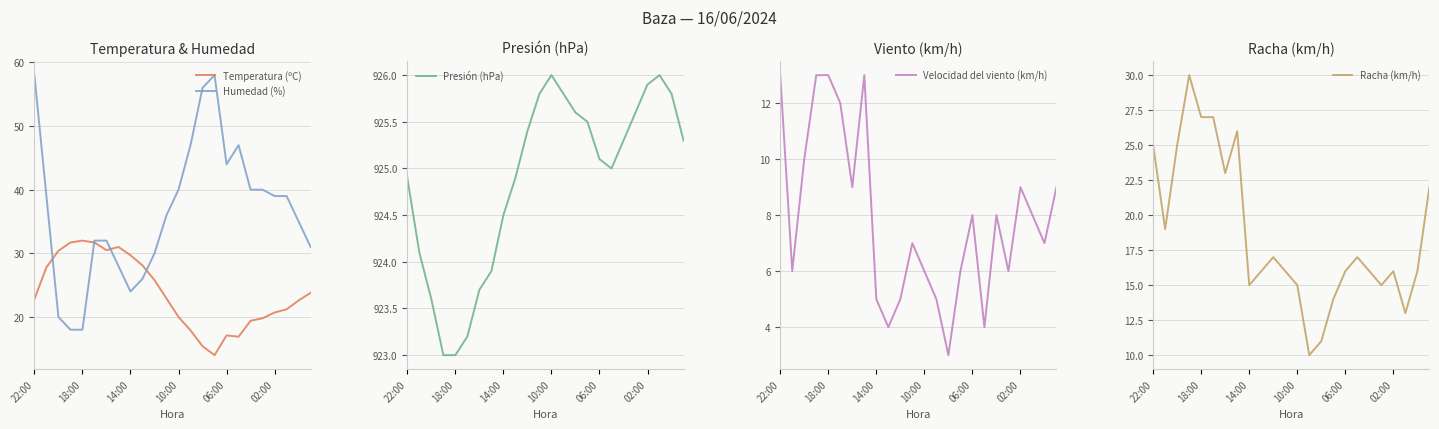

Which series has the largest range (max minus min)?

Humedad (%)